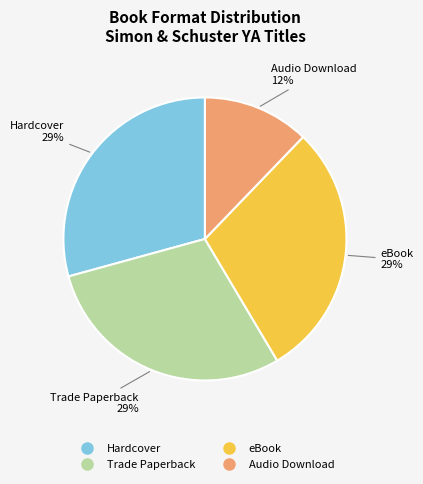

Count the number of slices in the pie.

4